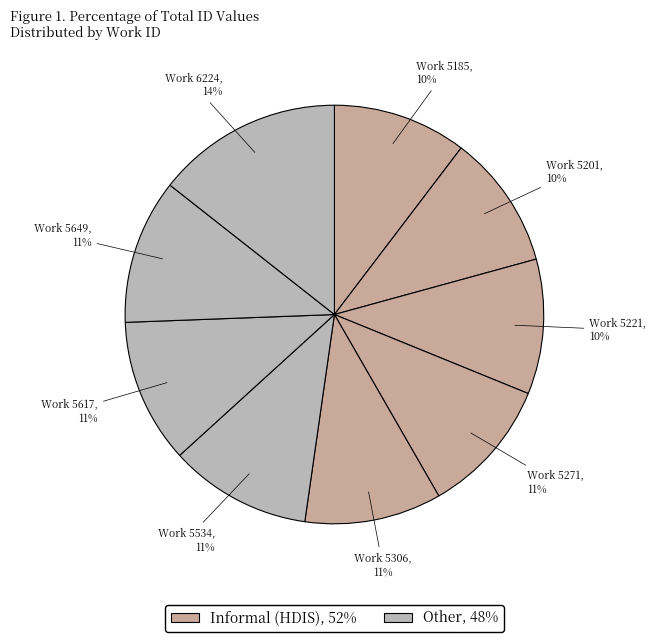

Count the number of slices in the pie.

9